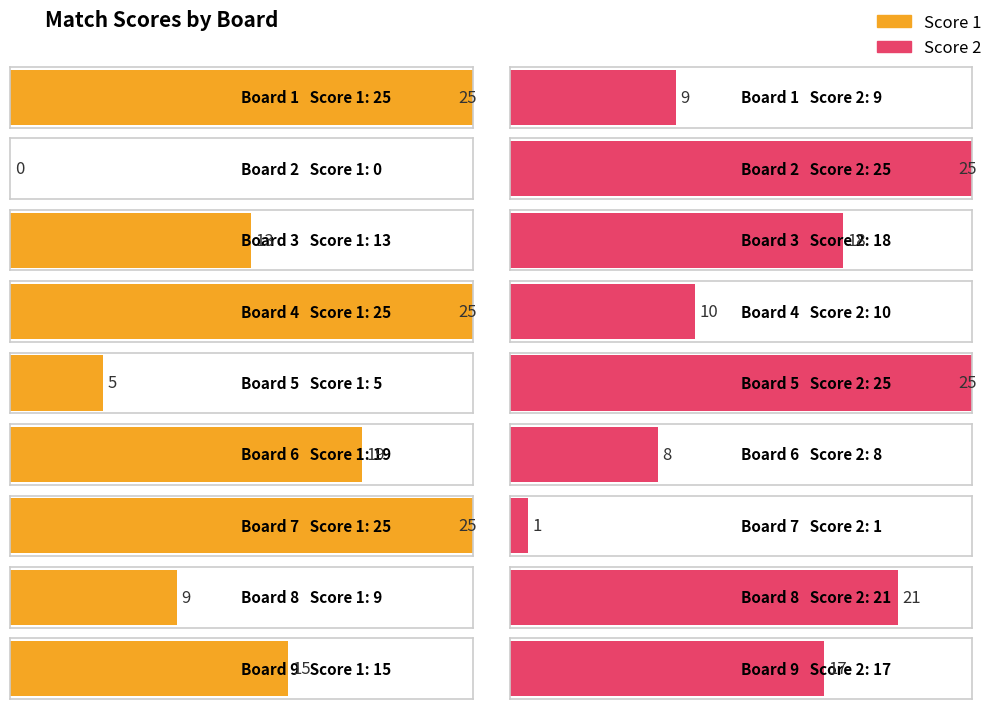

Between Board 4 and Board 9, which series saw the biggest shift?

Score 1